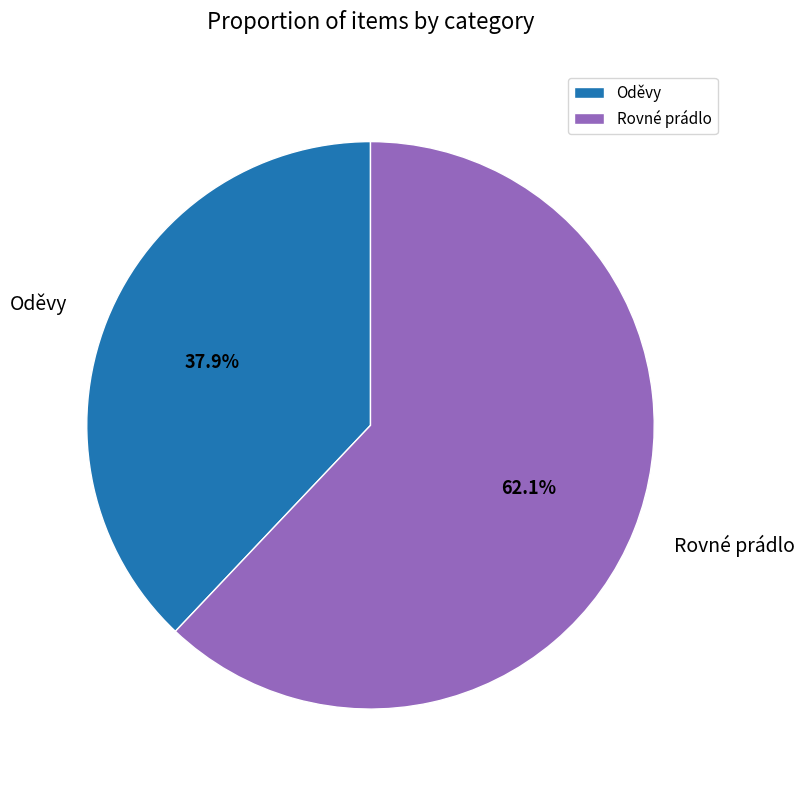

How many segments does this pie chart have?

2